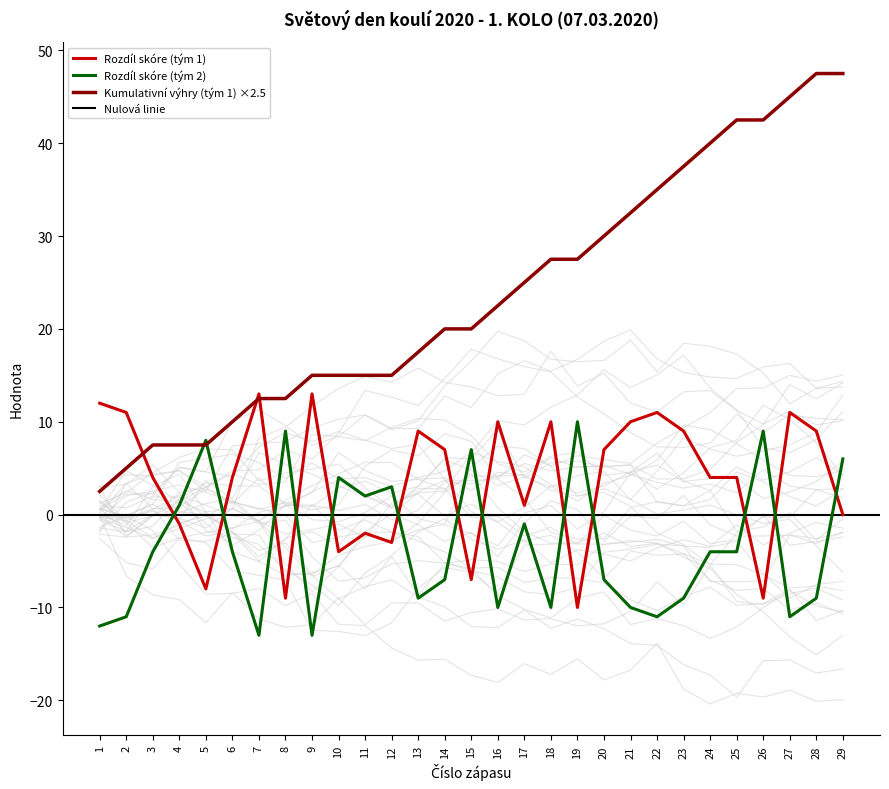

Is it true that Kumulativní výhry (tým 1) ×2.5 equals 10.0 at 6?

True